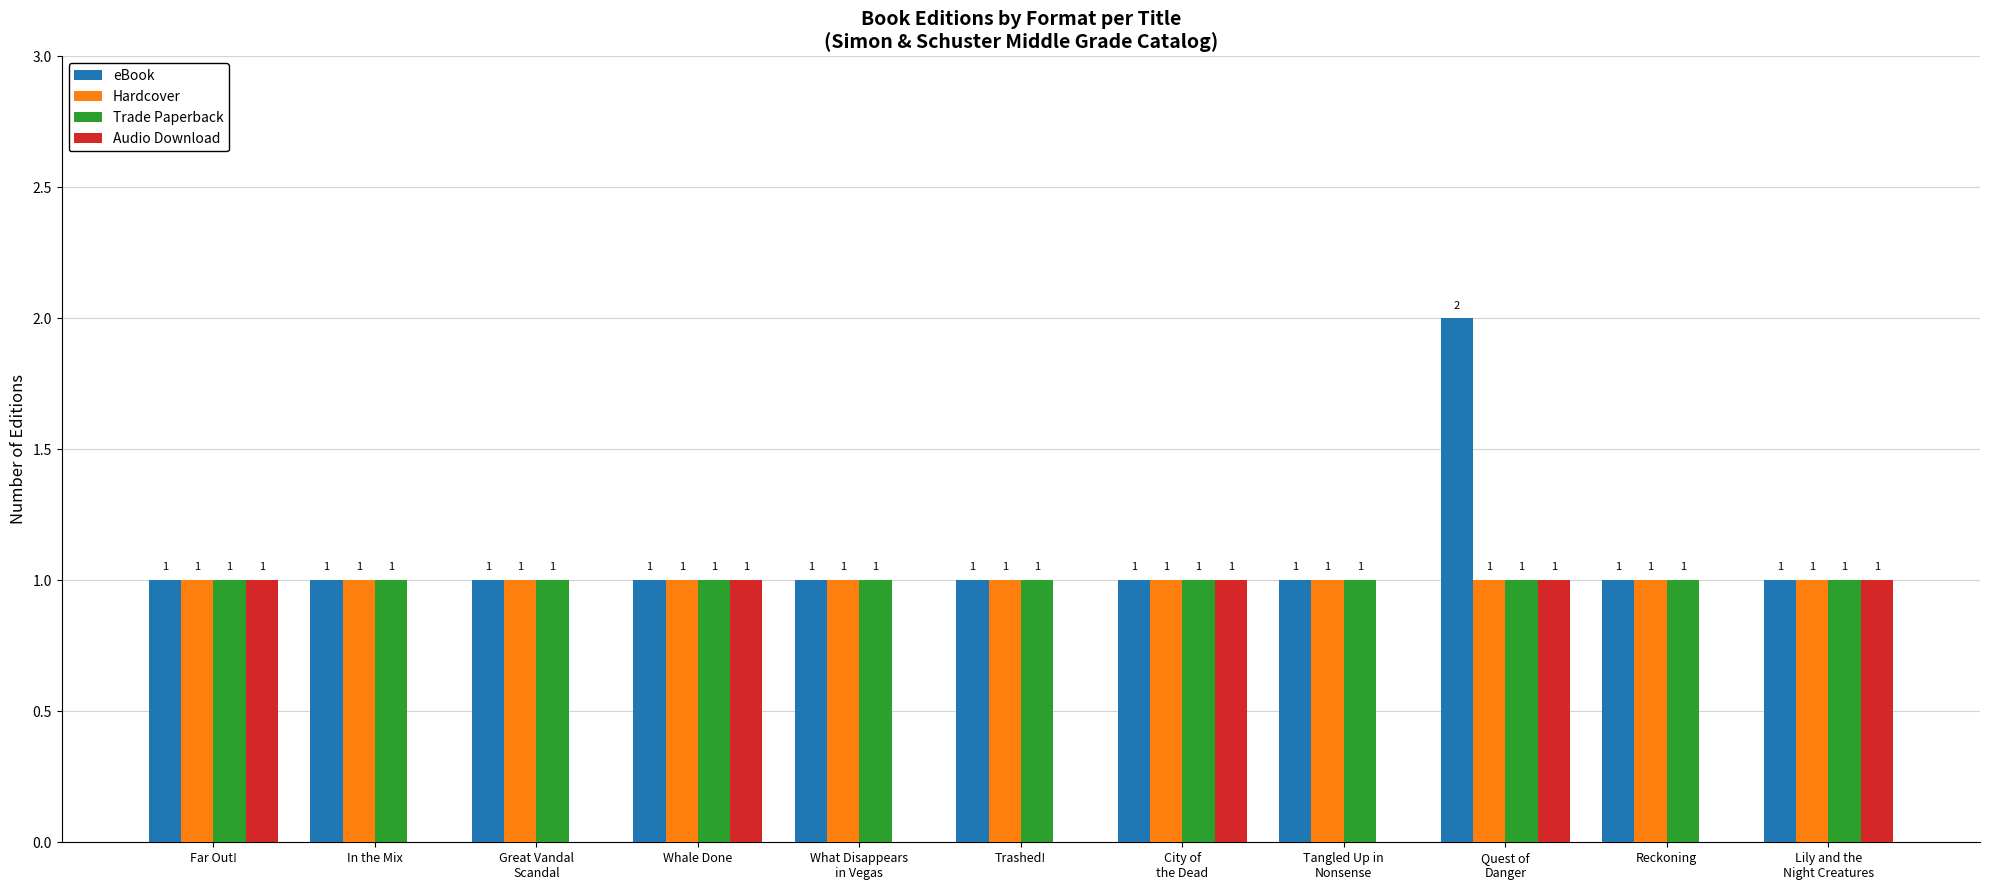

What is the total value across all series at Trashed!?

3